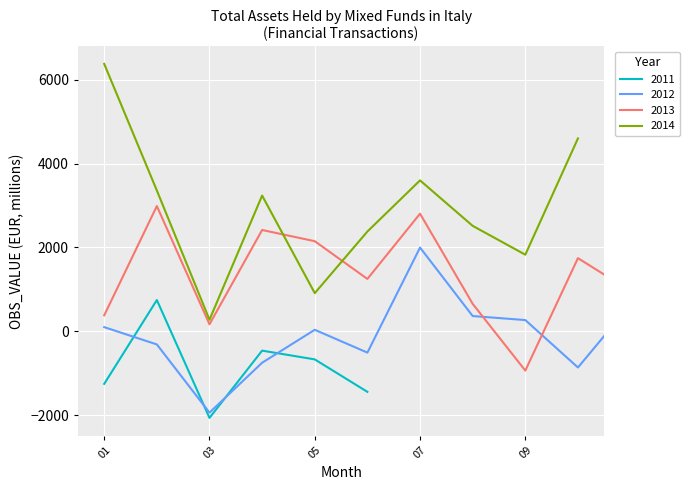

True or false: 2012 has more than 1 points higher than both neighbors.

True